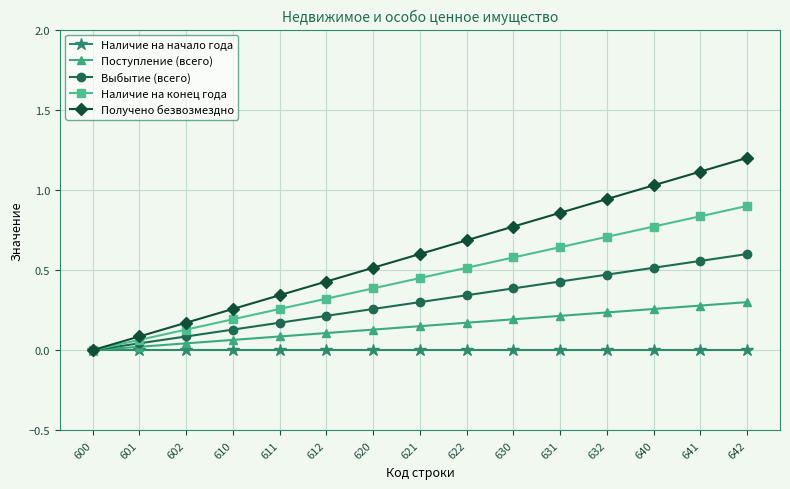

Which series has the widest spread of values?

Получено безвозмездно